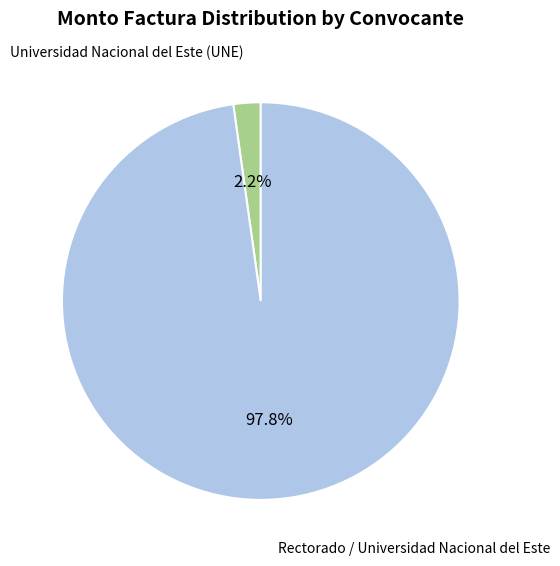

Is there any slice that represents more than half of the pie?

Yes